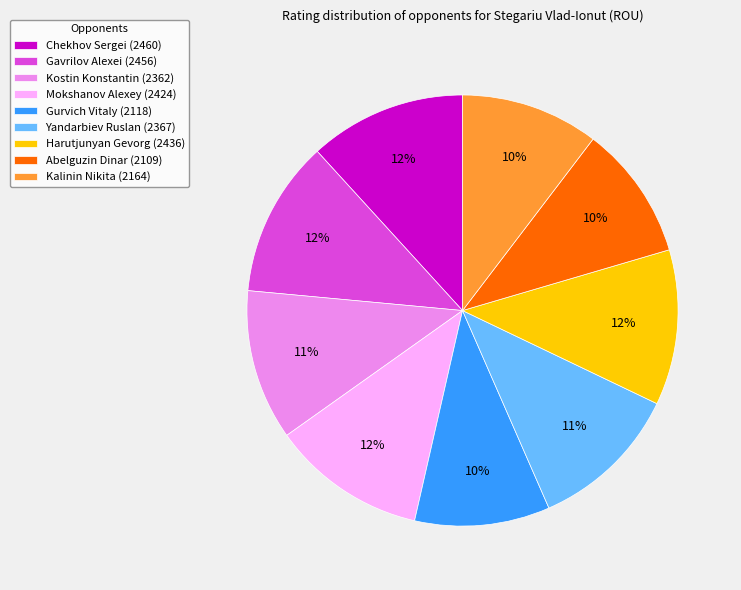

To the nearest percent, what is the combined percentage of Gurvich Vitaly (2118) and Mokshanov Alexey (2424)?

22%